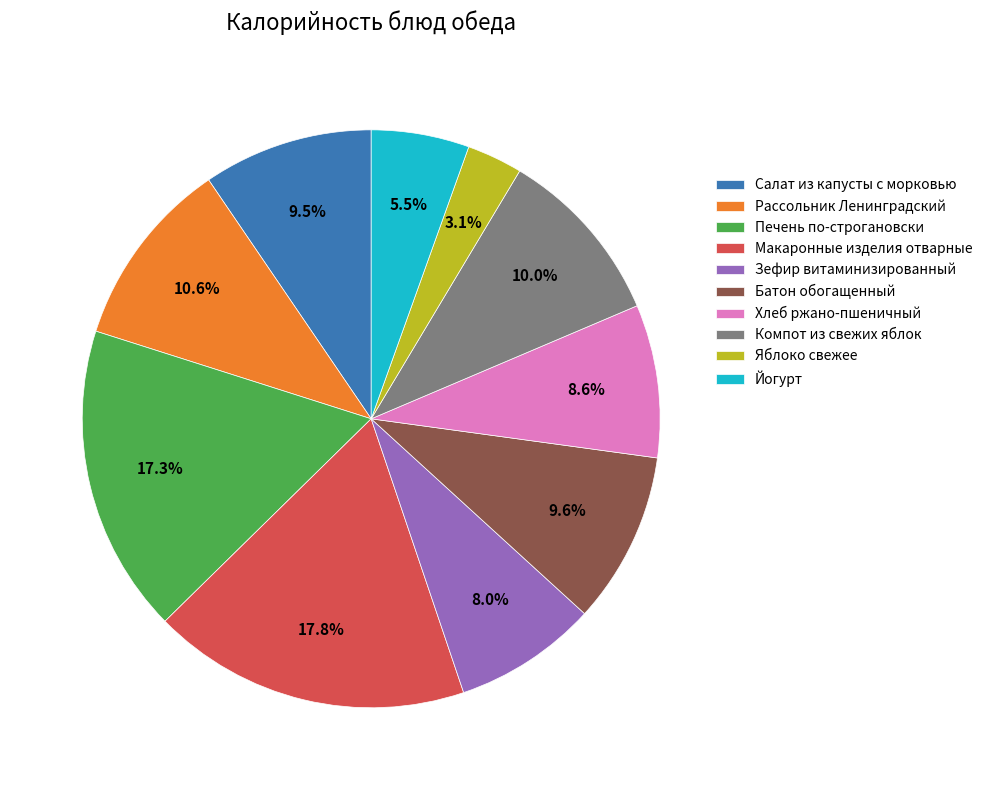

Which category has the biggest portion of the pie?

Макаронные изделия отварные